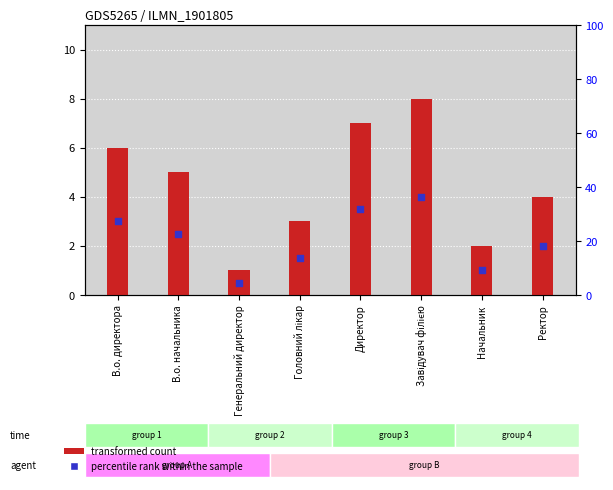

At how many categories does at least one series exceed 3?

5